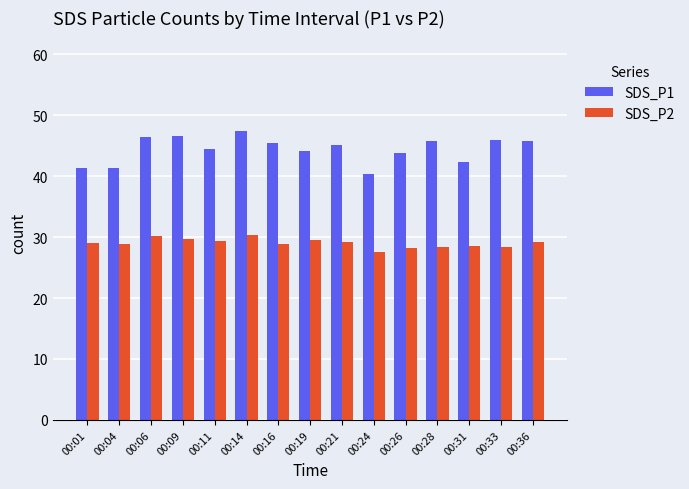

What is the average value of the SDS_P1 series?

44.4